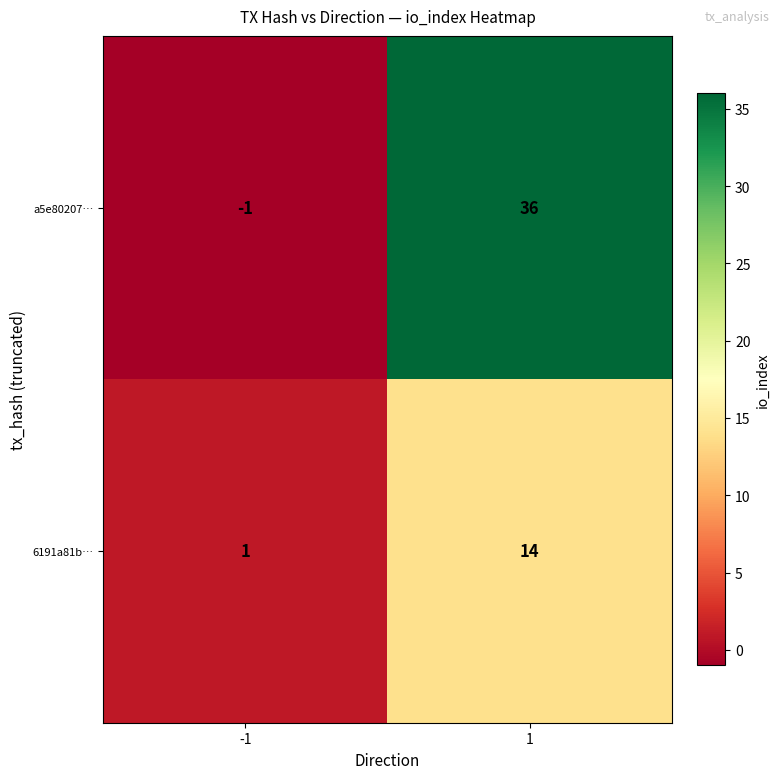

List the series in order of their overall mean, highest first.

a5e80207…, 6191a81b…